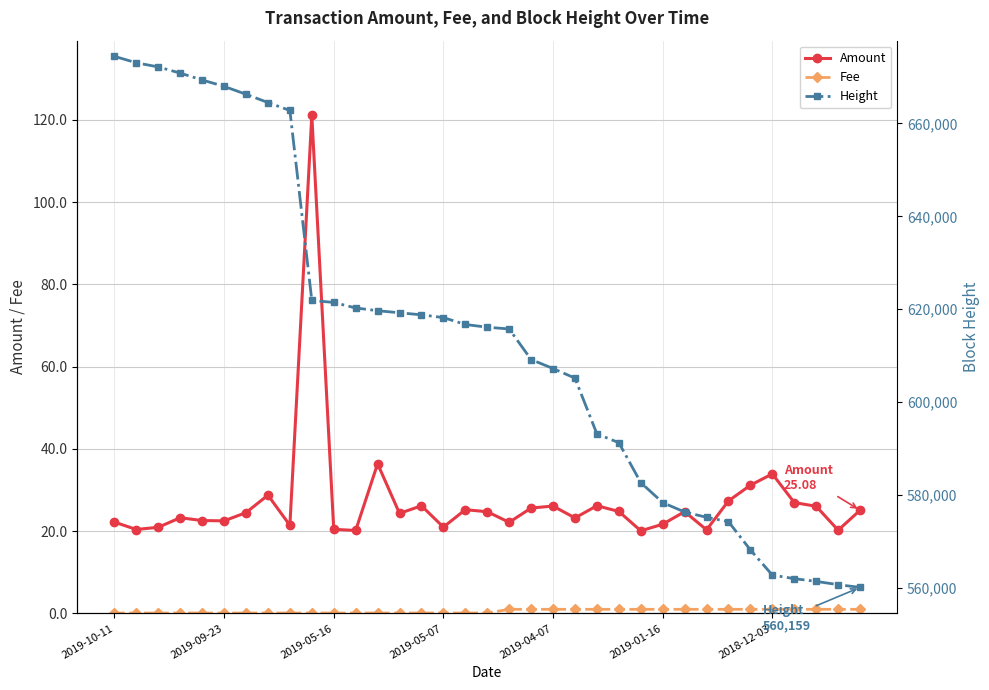

How many lines are shown in the chart?

3